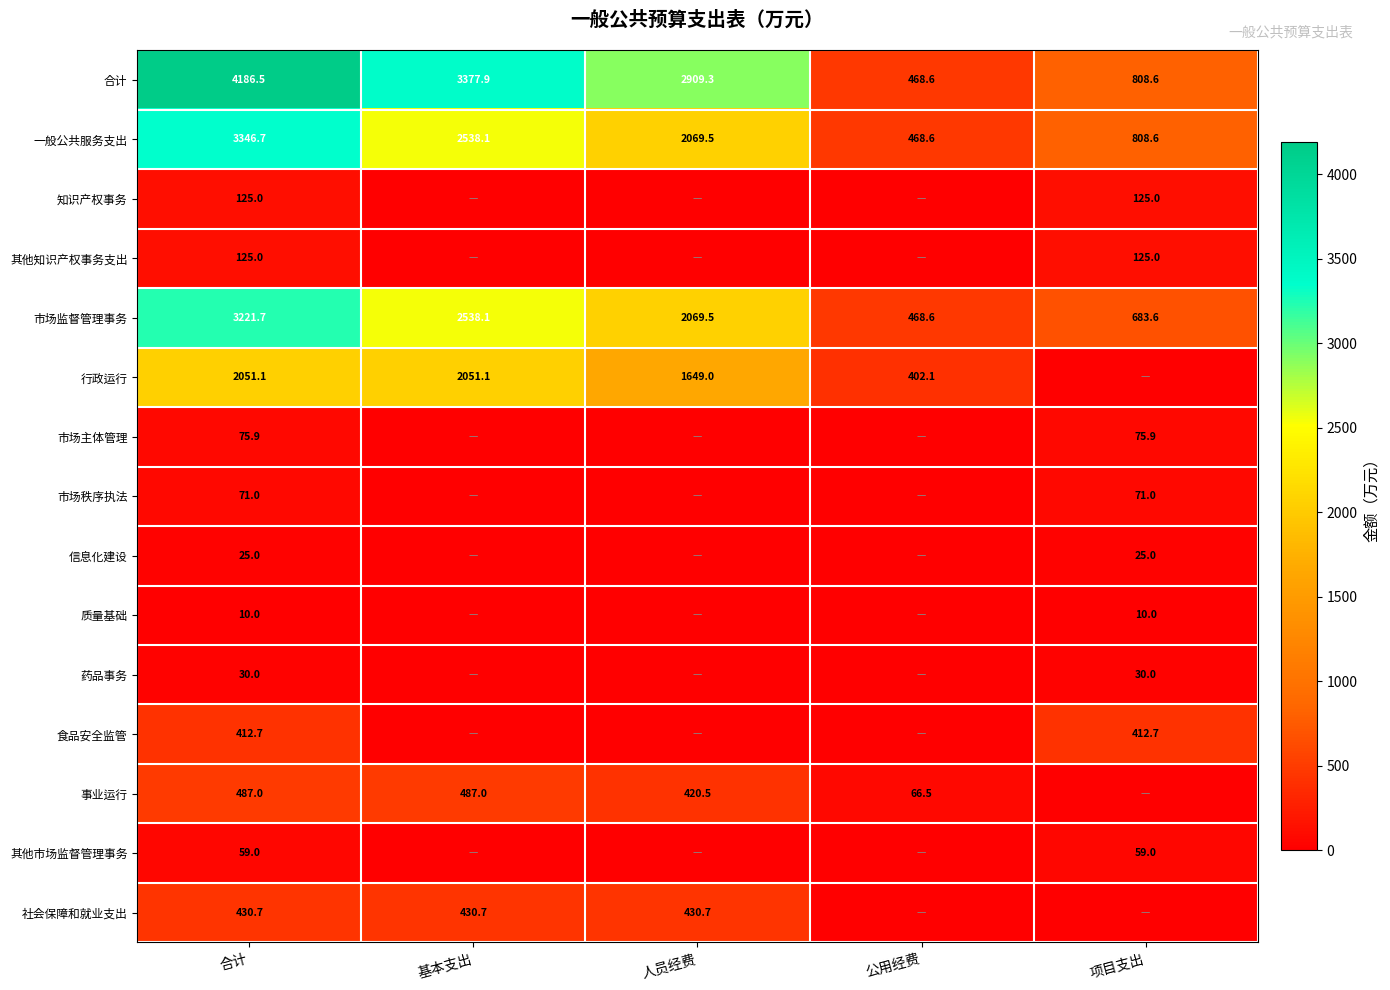

What is the sum of all 合计 values?

11750.9